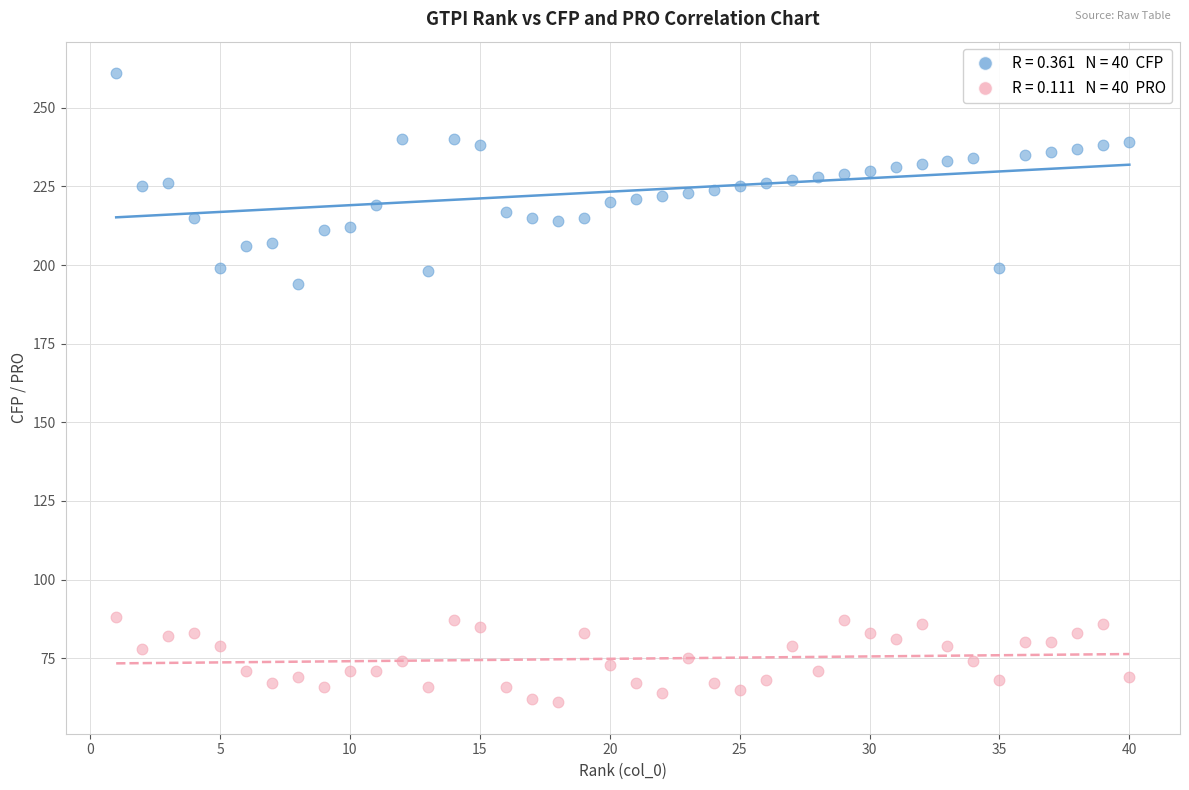

Across all data points, what is the range of Y values (max minus min)?

200